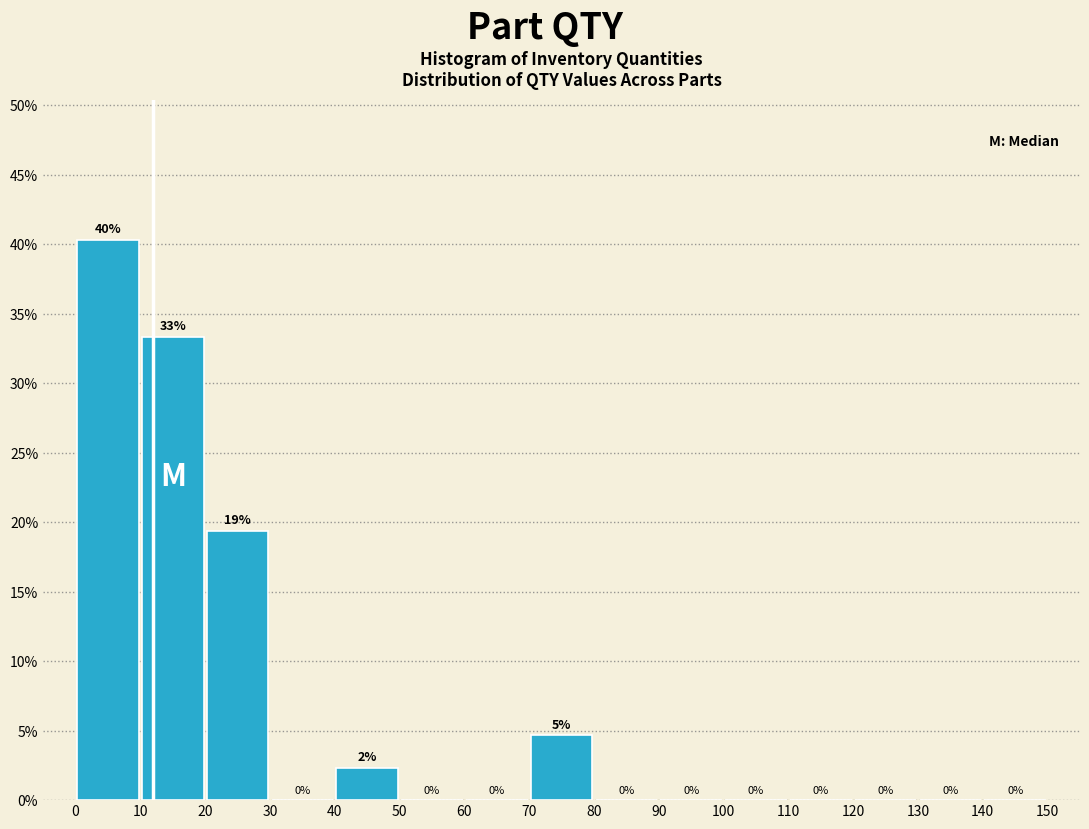

Which range on the x-axis has the tallest bar?

0 to 10